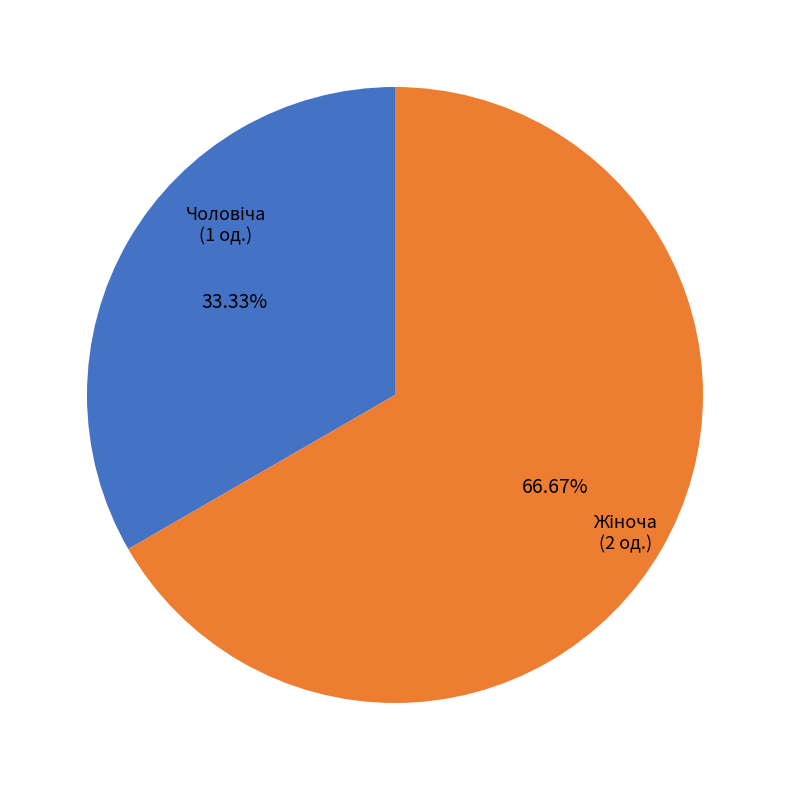

Count the number of slices in the pie.

2